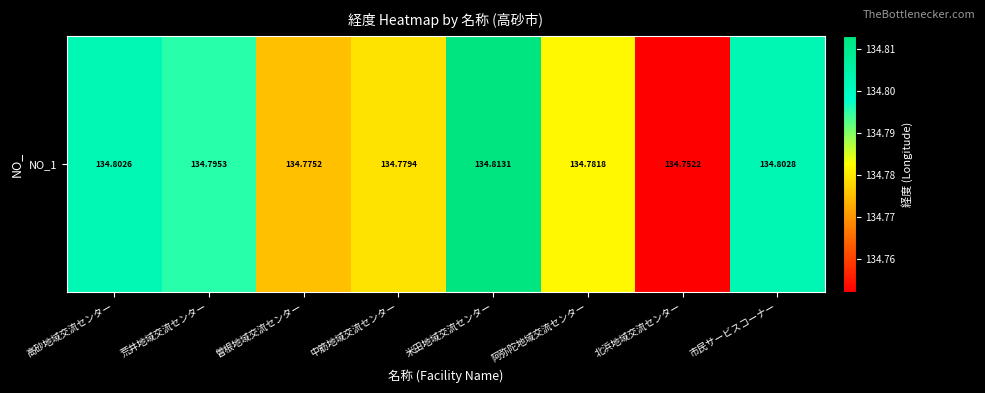

Rank the categories by value from lowest to highest.

北浜地域交流センター, 曽根地域交流センター, 中筋地域交流センター, 阿弥陀地域交流センター, 荒井地域交流センター, 高砂地域交流センター, 市民サービスコーナー, 米田地域交流センター